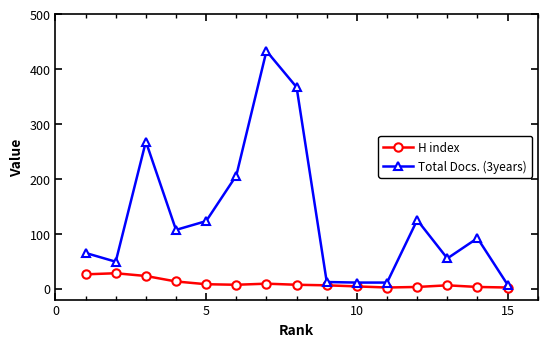

How many lines are shown in the chart?

2